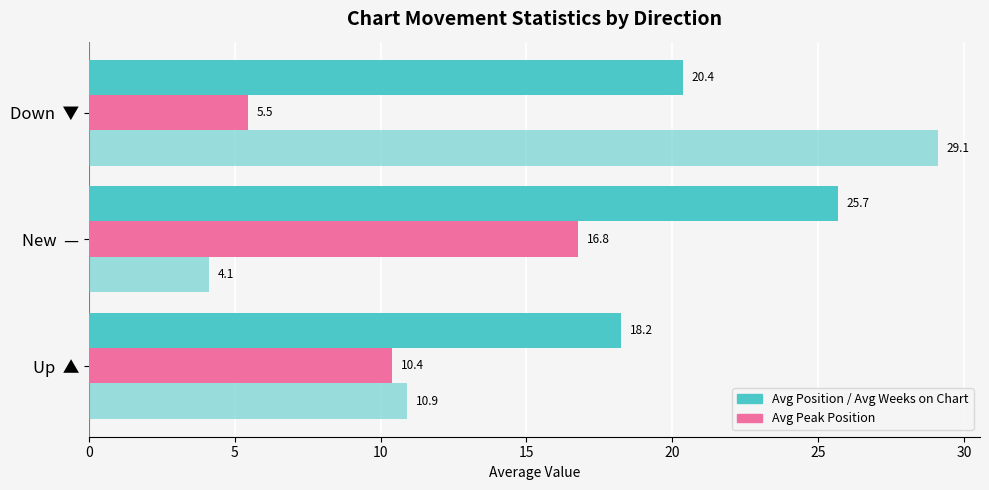

How many distinct data groups are displayed?

3